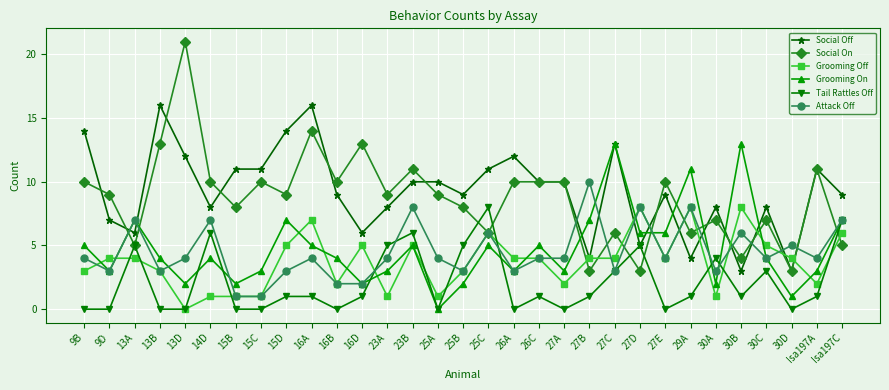

How many lines are shown in the chart?

6